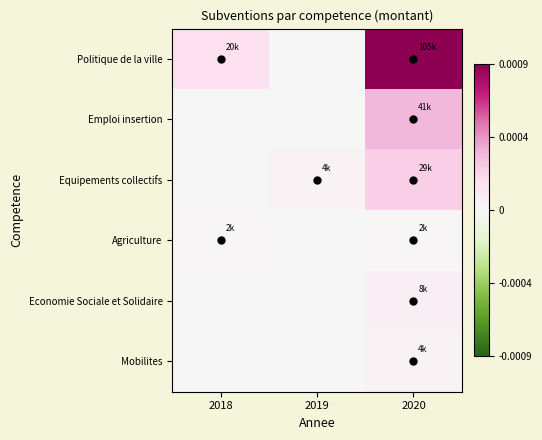

Which category has the highest value across all series?

2020